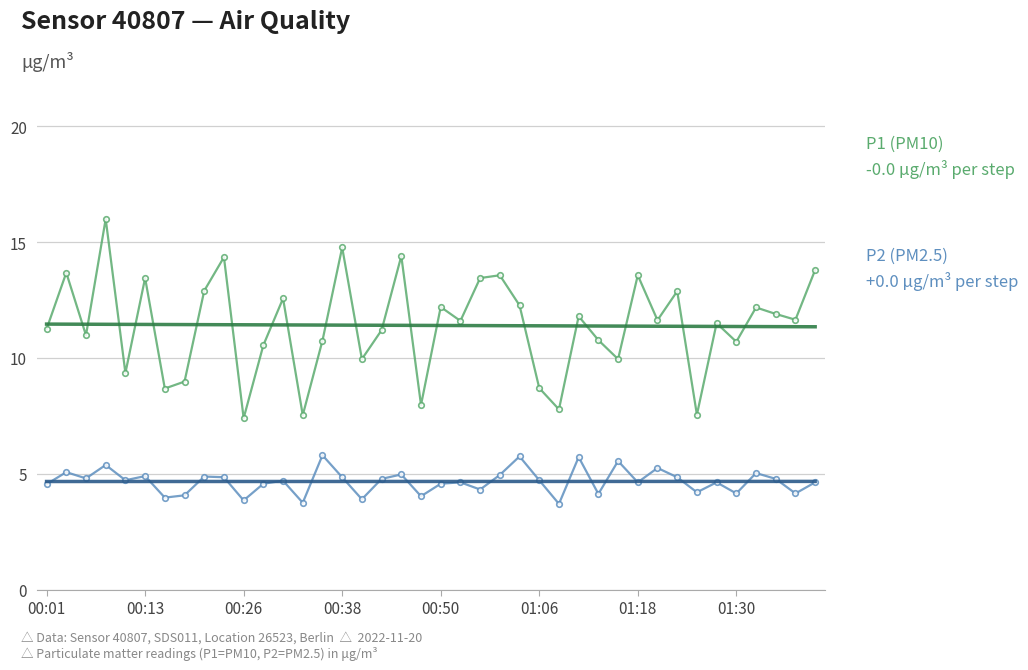

True or false: P2 (PM2.5) has more than 1 points higher than both neighbors.

True